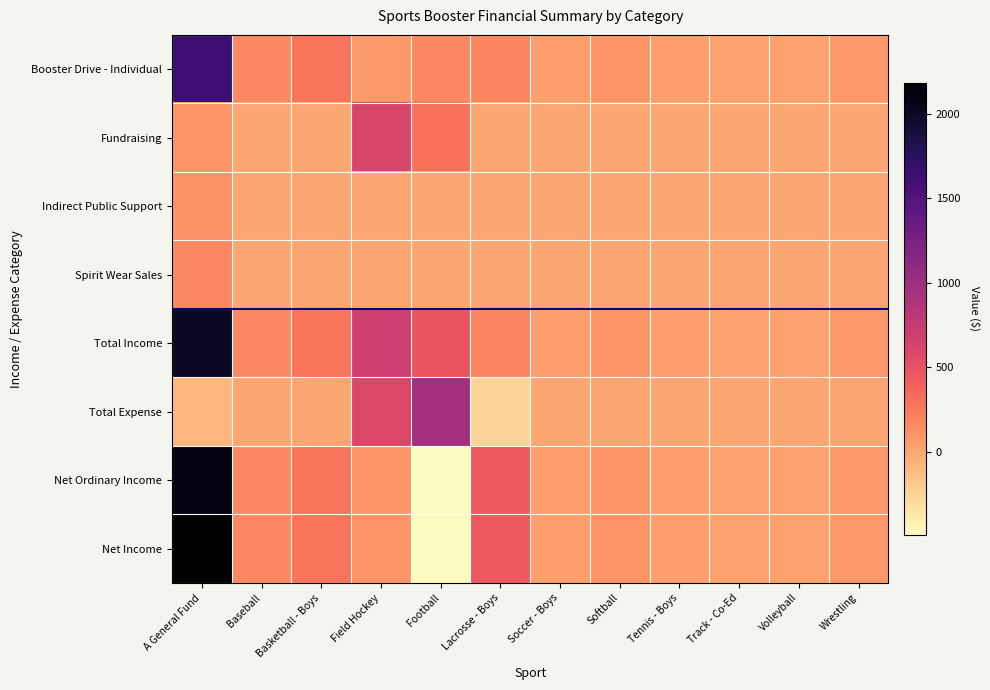

At Volleyball, list the series in order from smallest to largest.

Fundraising, Indirect Public Support, Spirit Wear Sales, Total Expense, Booster Drive - Individual, Total Income, Net Ordinary Income, Net Income